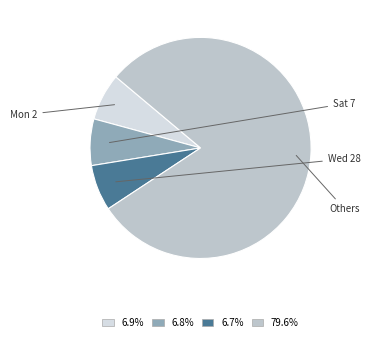

Is there any slice that represents more than half of the pie?

Yes